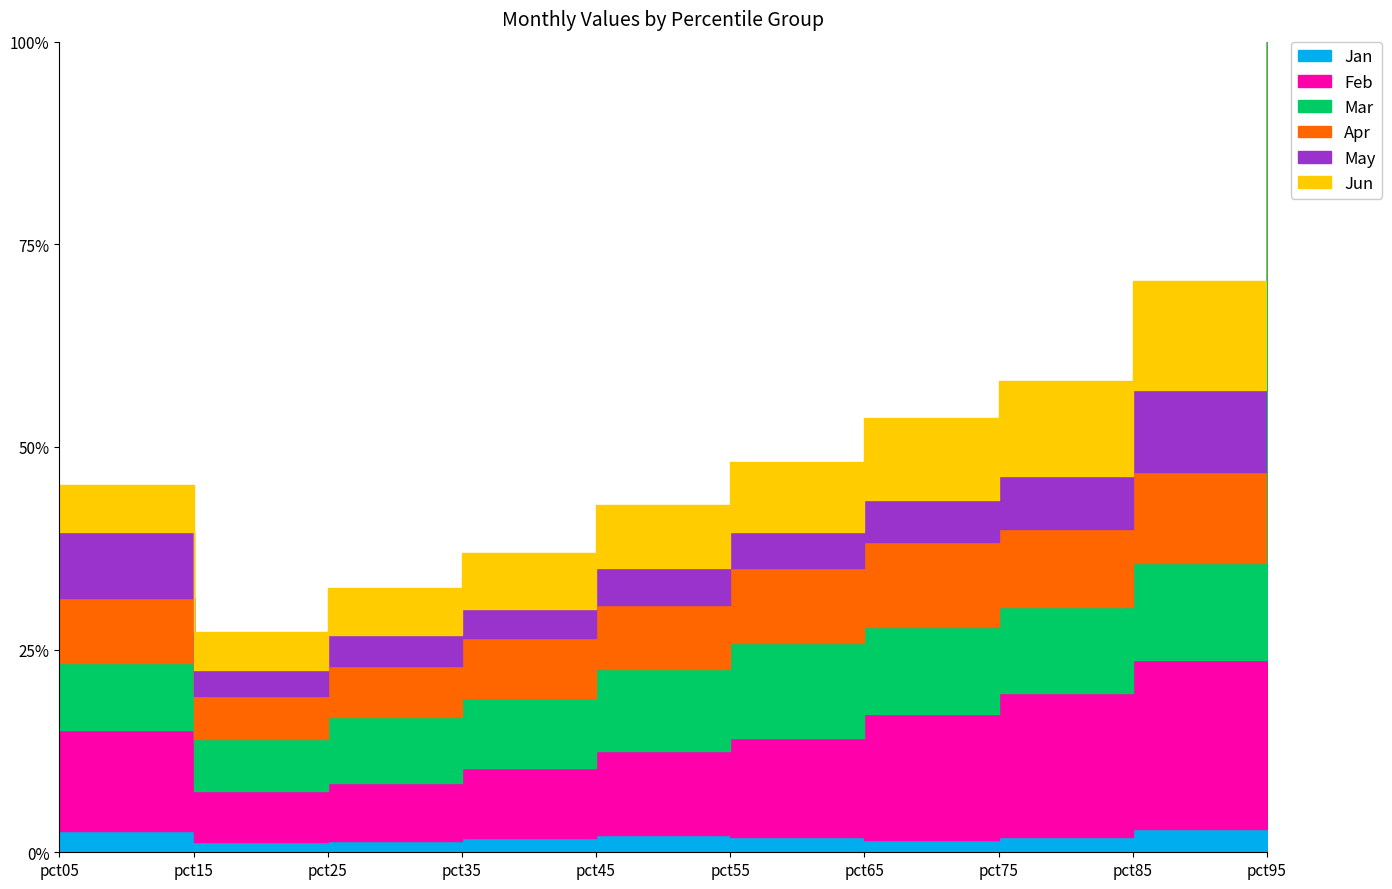

How many lines are shown in the chart?

6